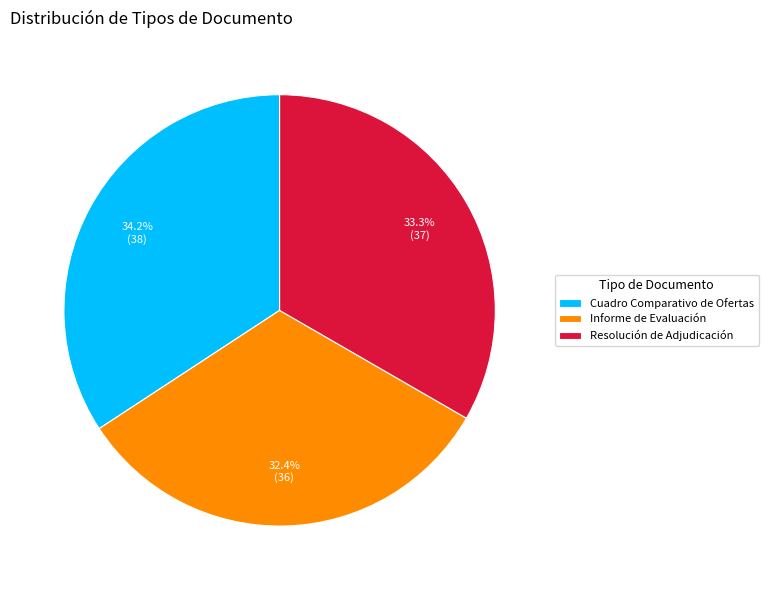

Between Cuadro Comparativo de Ofertas and Resolución de Adjudicación, which is larger?

Cuadro Comparativo de Ofertas